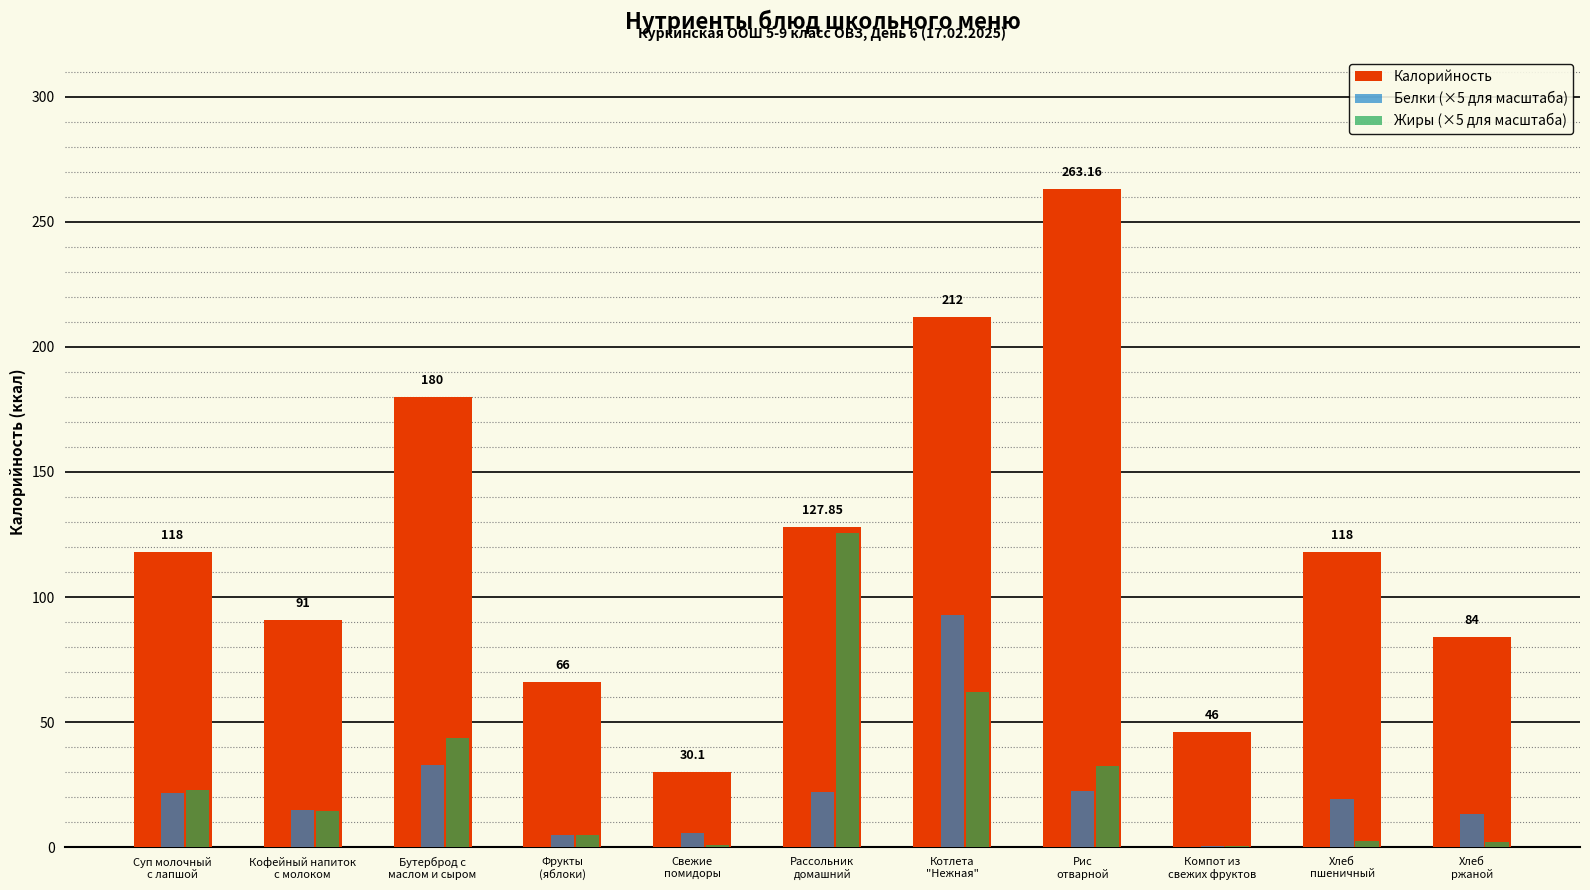

Does the chart contain stacked bars?

No